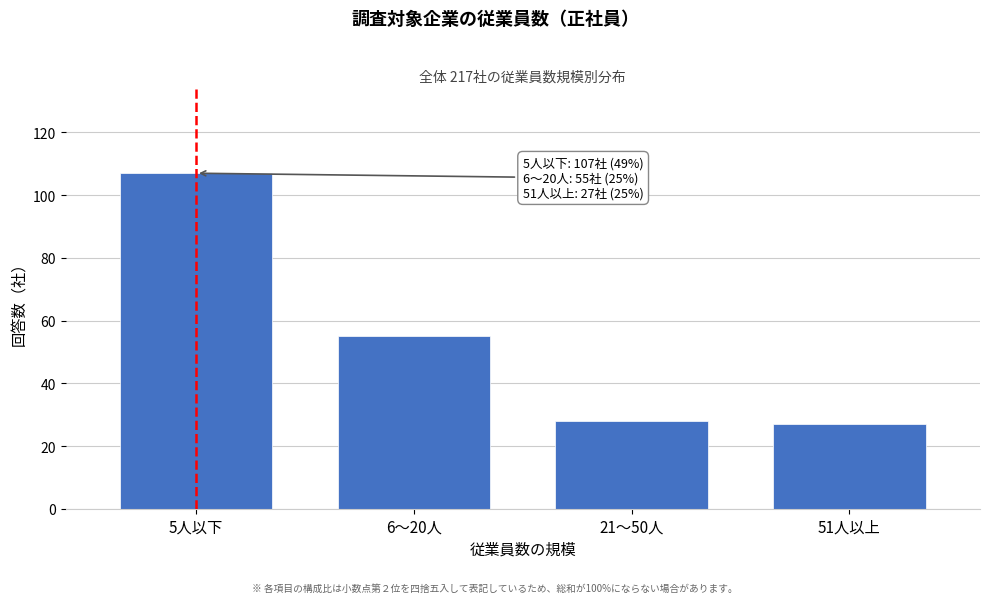

Reading left to right, extract all data points from this chart.

5人以下=107	6～20人=55	21～50人=28	51人以上=27